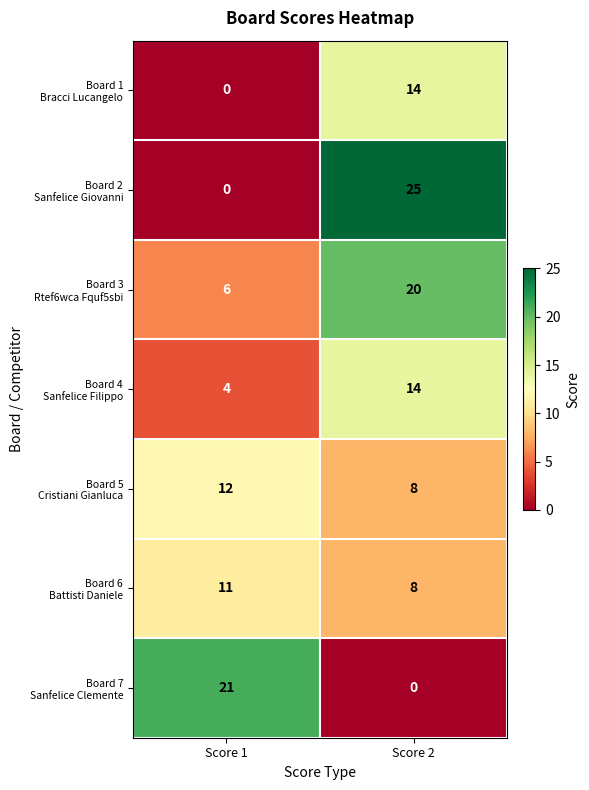

At which category is the sum across all series the highest?

Score 2